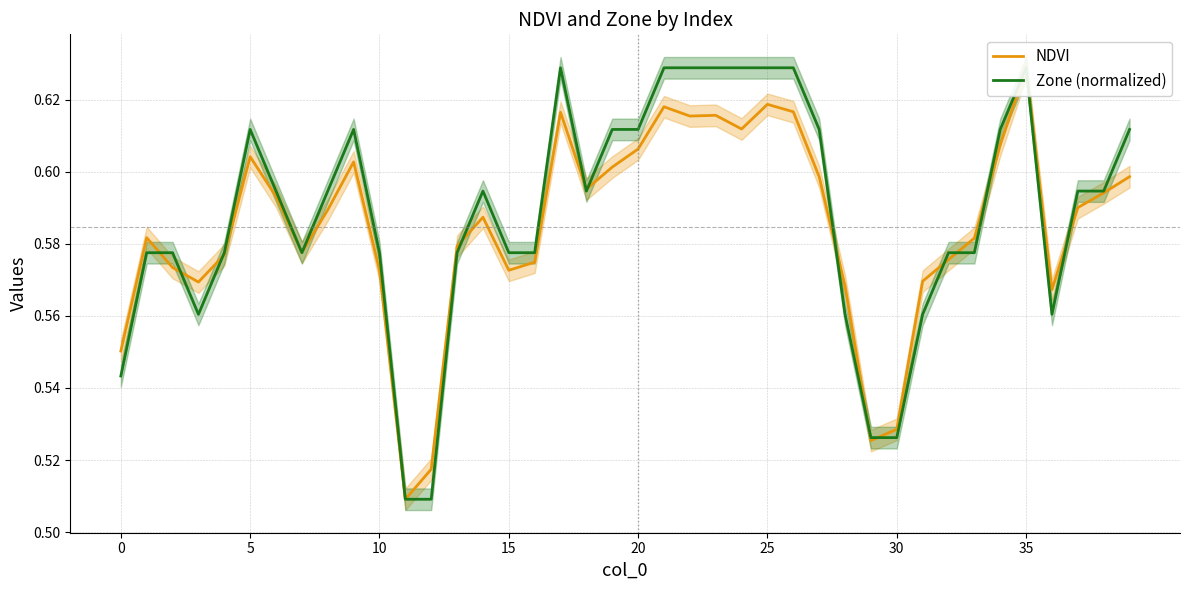

In Zone (normalized), how many points are higher than both neighbors (excluding endpoints)?

5